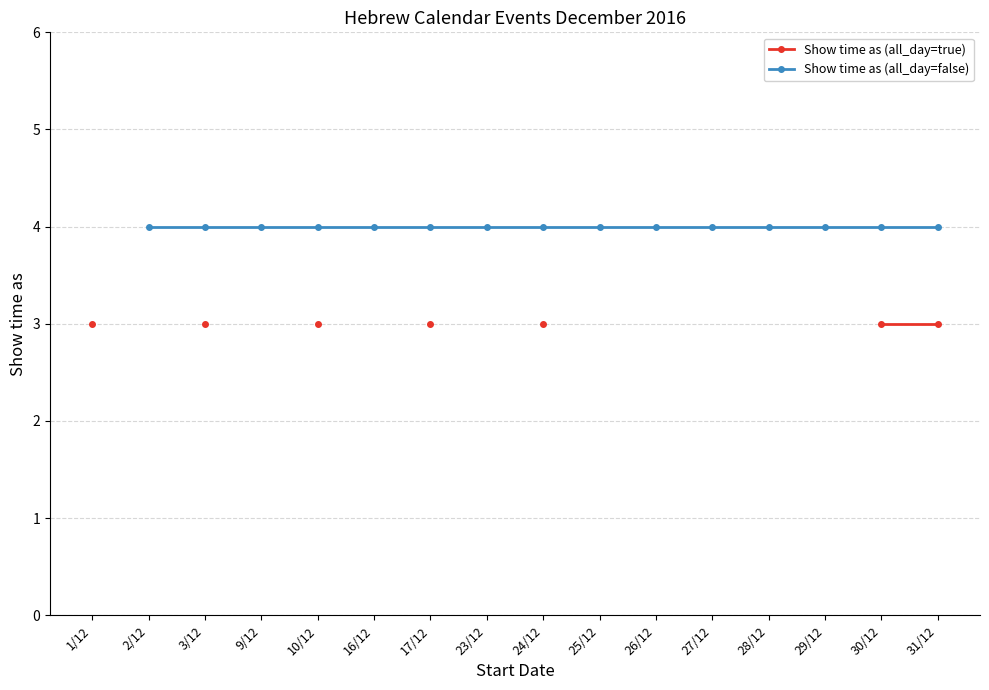

At how many categories does at least one series exceed 3?

15